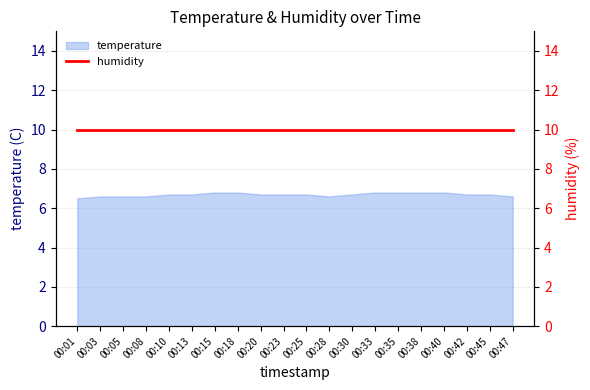

How many data points does each series have?

20